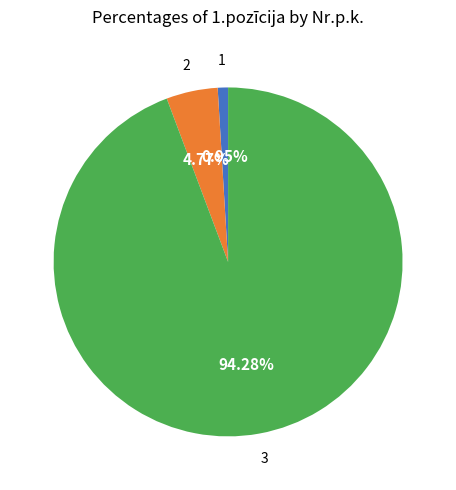

Does any single category account for the majority?

Yes